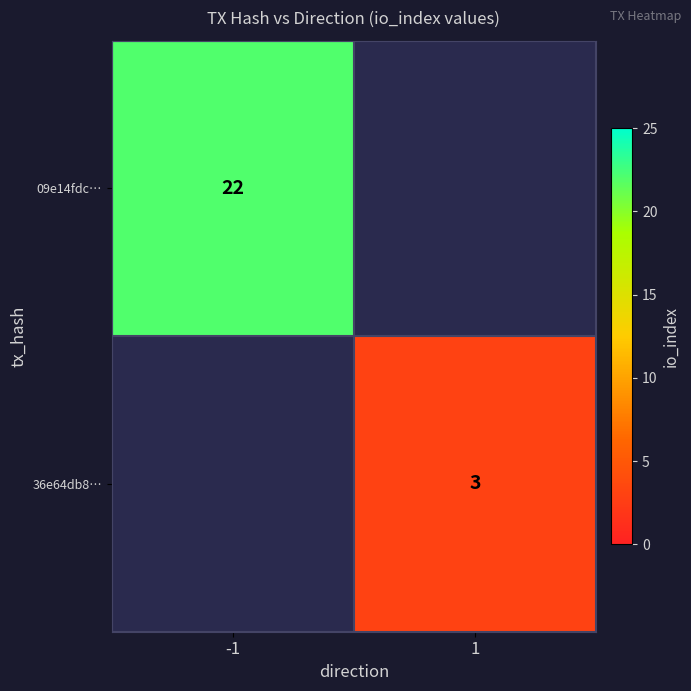

The 09e14fdc… series shows 22 at -1. True or false?

True